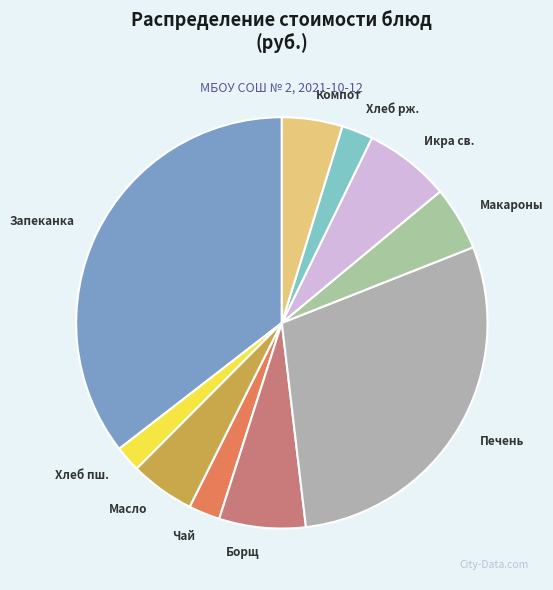

How many slices are in this pie chart?

10